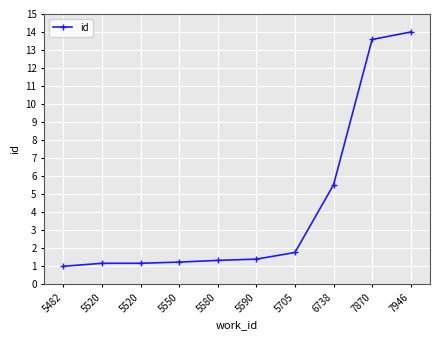

Rank the categories by value from lowest to highest.

5482, 5520, 5520, 5550, 5580, 5590, 5705, 6738, 7870, 7946